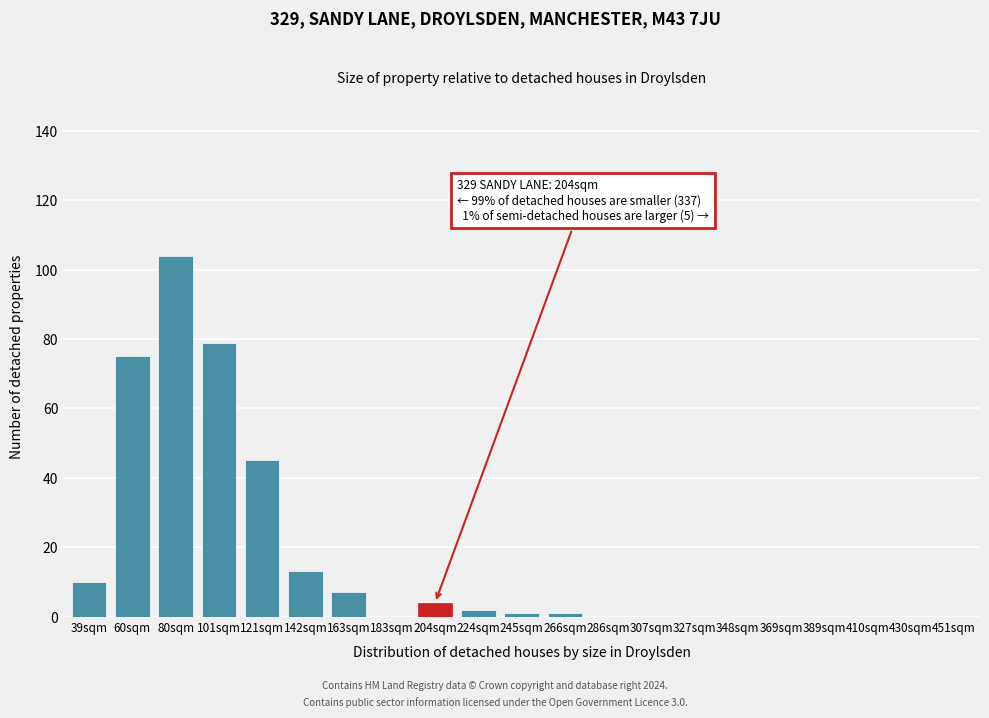

Reading left to right, transcribe all the data shown in this chart.

39sqm=10	60sqm=75	80sqm=104	101sqm=79	121sqm=45	142sqm=13	163sqm=7	183sqm=0	204sqm=4	224sqm=2	245sqm=1	266sqm=1	286sqm=0	307sqm=0	327sqm=0	348sqm=0	369sqm=0	389sqm=0	410sqm=0	430sqm=0	451sqm=0